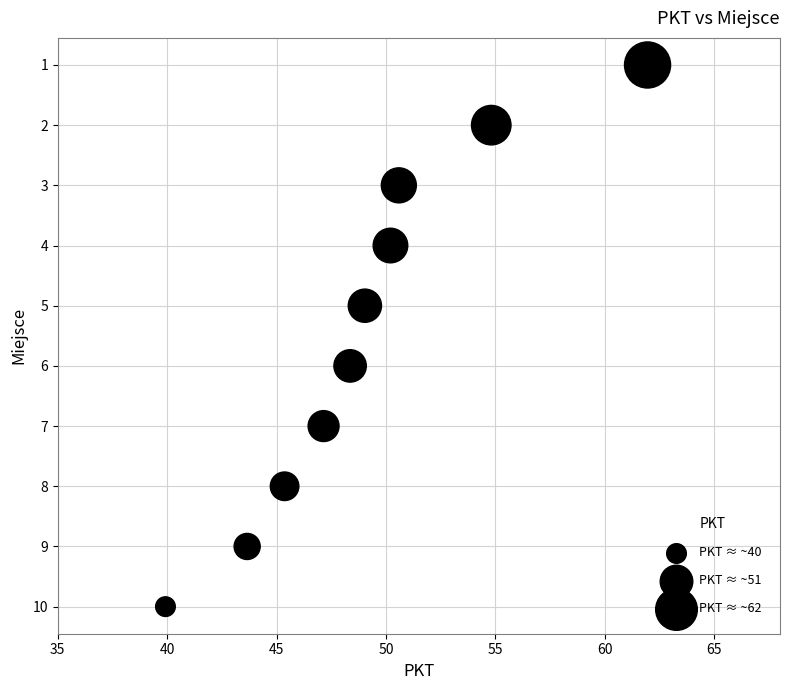

What is the range of Y values (max minus min)?

9